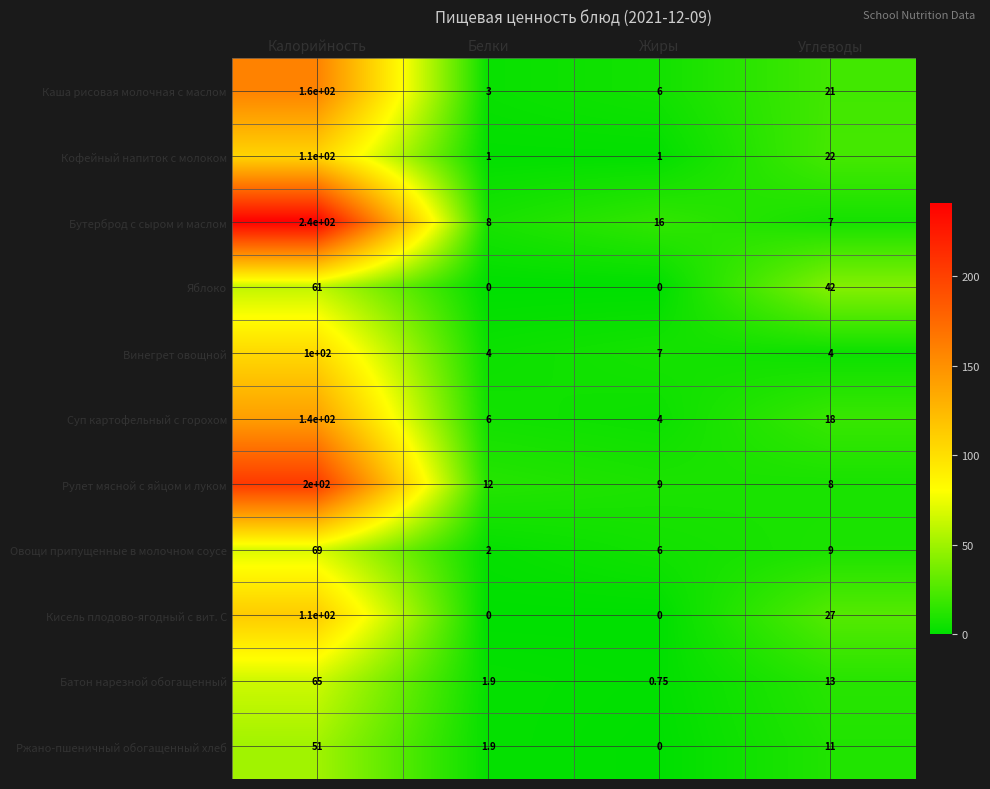

Which series has the largest range (max minus min)?

Бутерброд с сыром и маслом